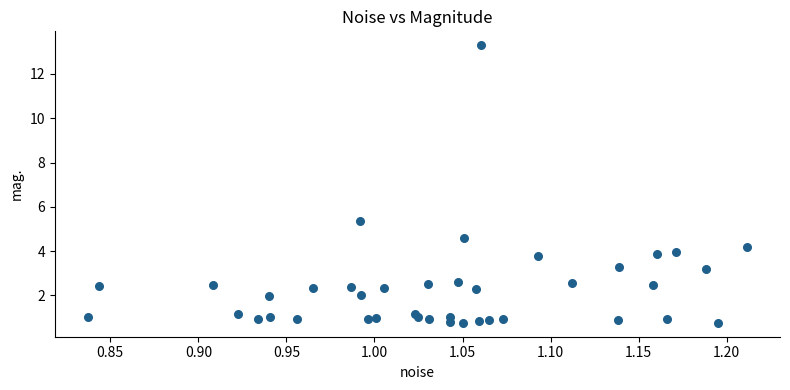

What Y value in the scatter plot is closest to 7?

5.4